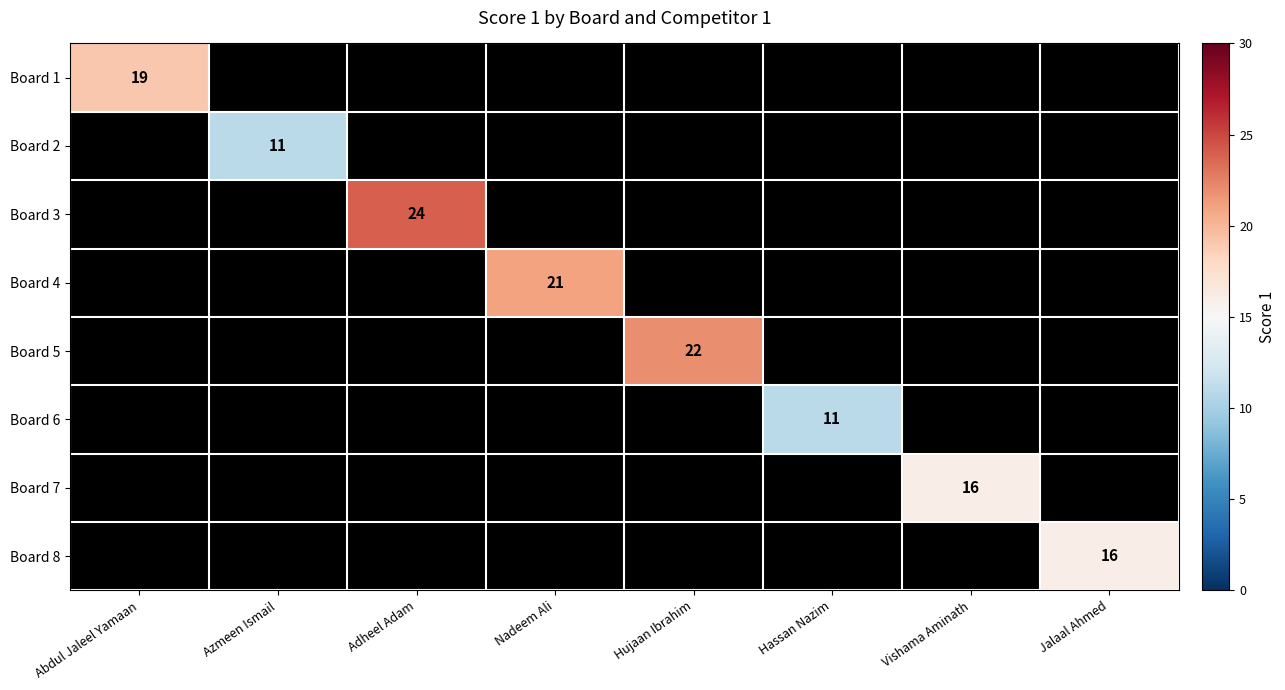

What is the smallest value displayed?

11.0